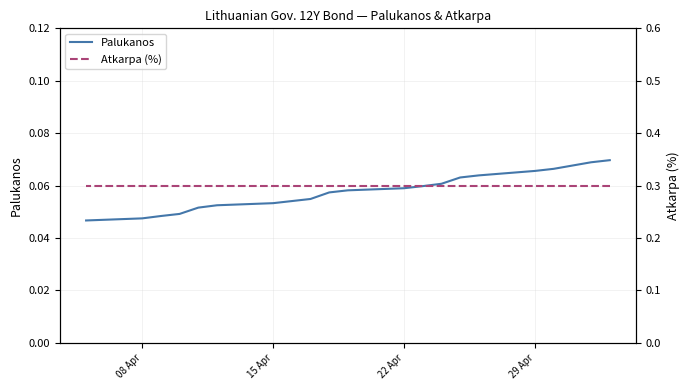

At 15 Apr, list the series in order from smallest to largest.

Palukanos, Atkarpa (%)